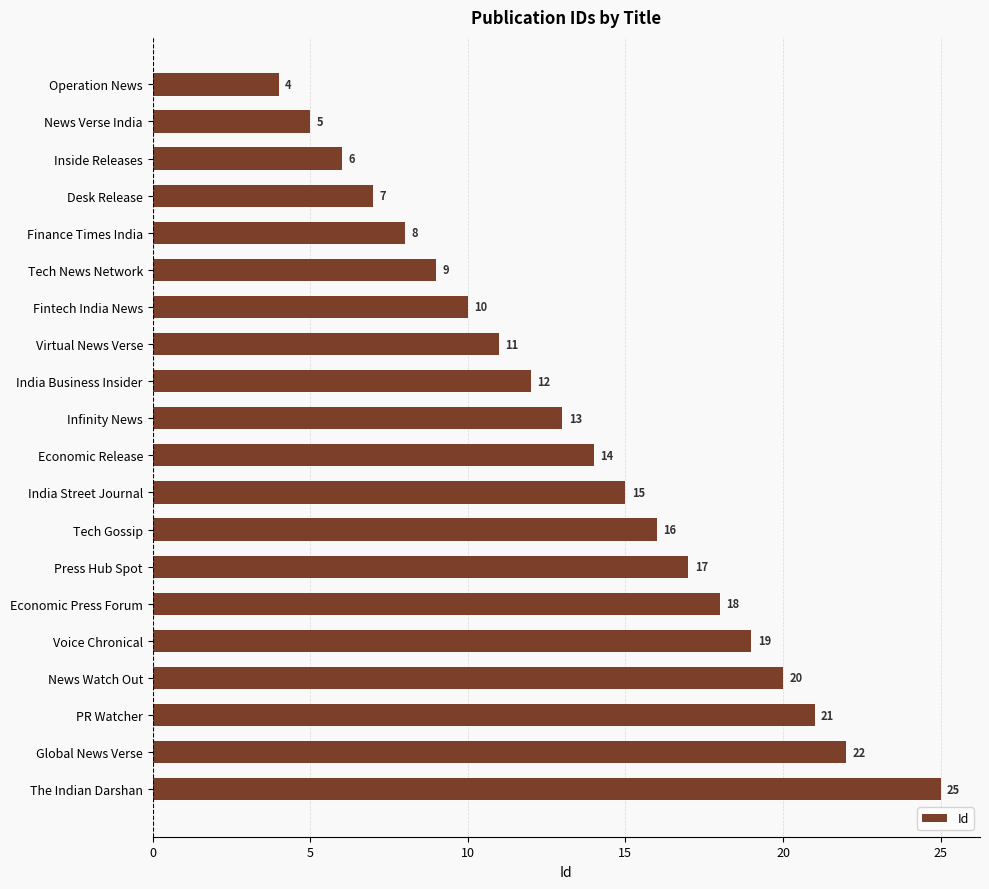

How many data points does each series have?

20